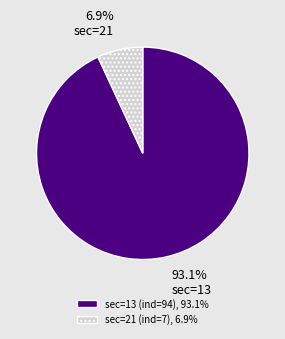

What percentage is the sec=13 (ind=94) slice, to the nearest percent?

93%